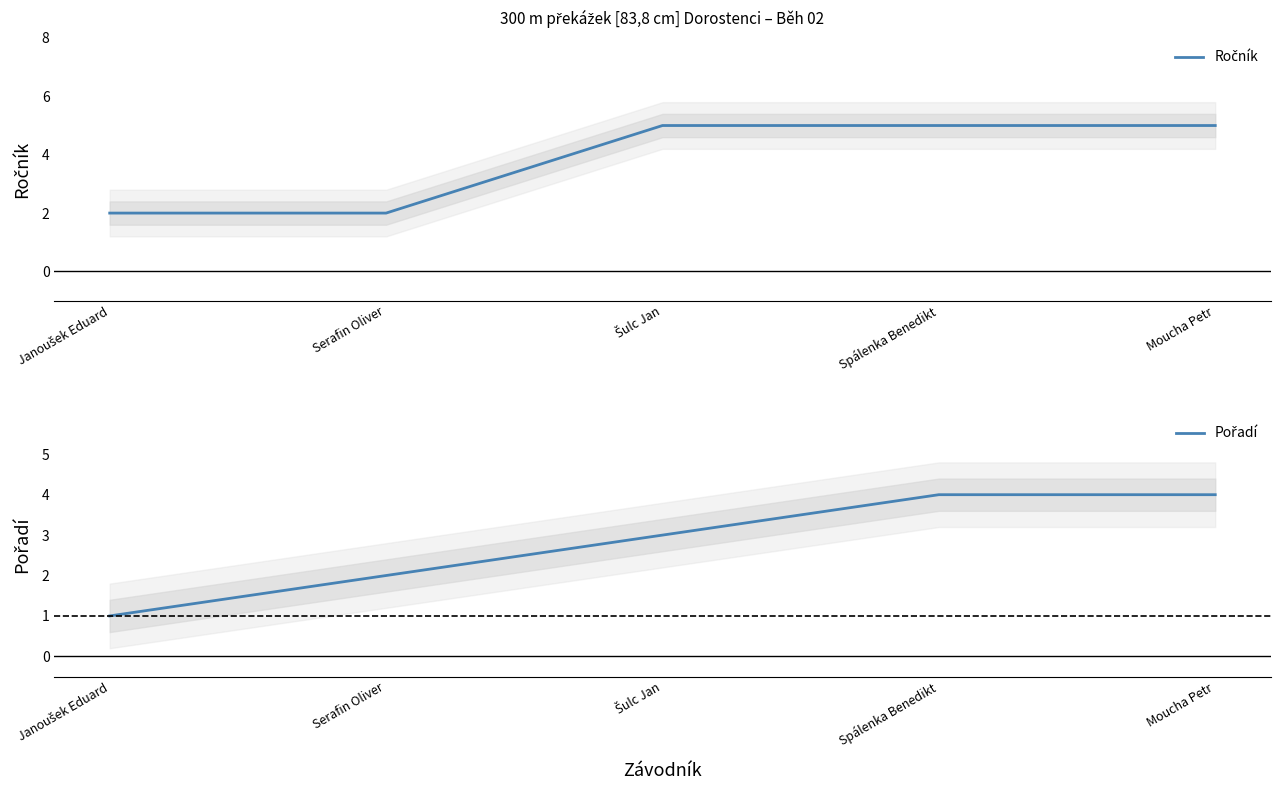

List the labels in order of Pořadí value, smallest first.

Janoušek Eduard, Serafin Oliver, Šulc Jan, Spálenka Benedikt, Moucha Petr